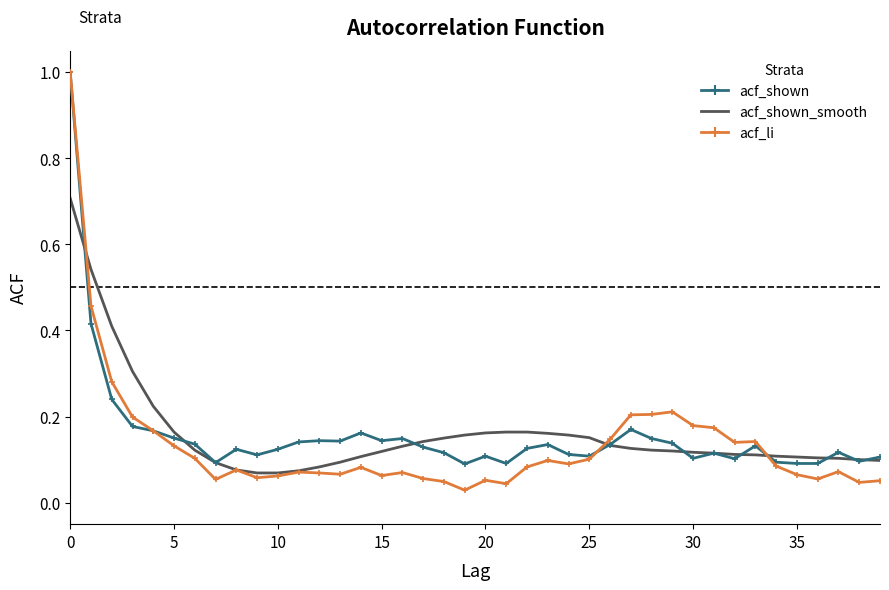

What is the maximum value for acf_li?

1.0